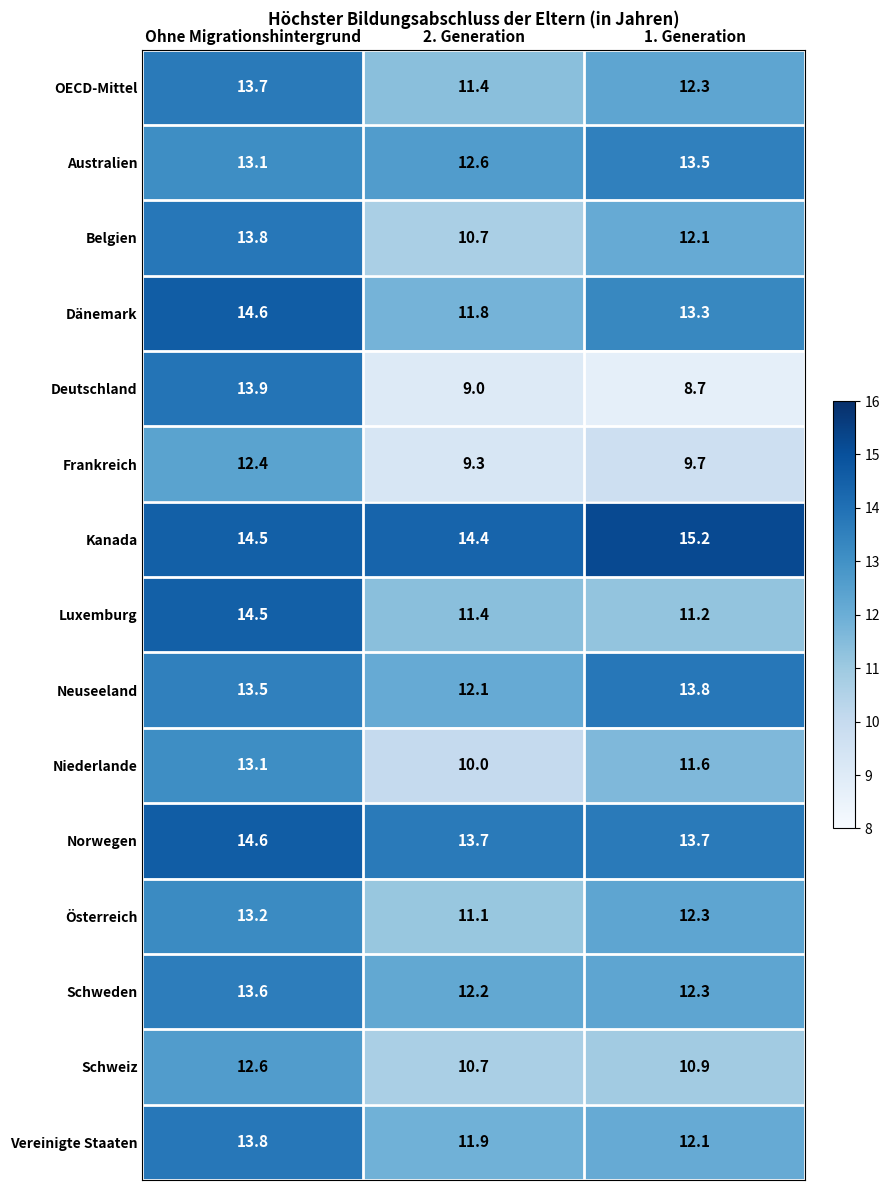

What is the minimum value shown in the chart?

8.7